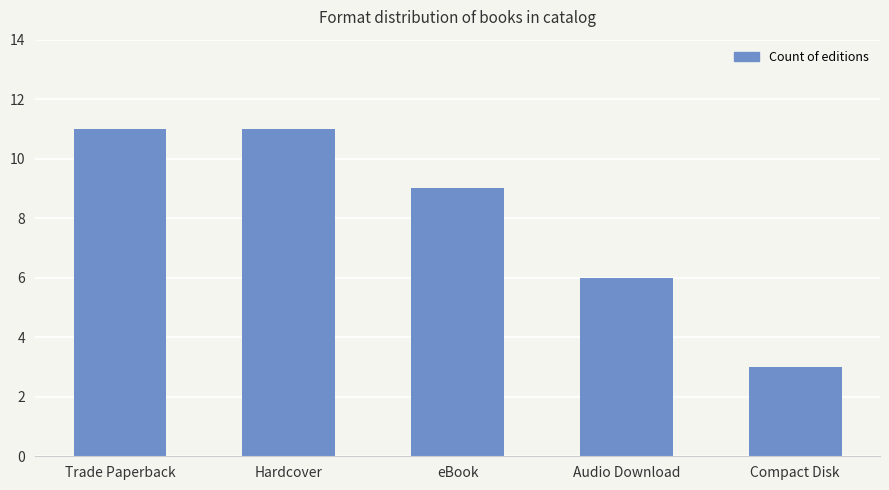

How many categories are shown in the chart?

5